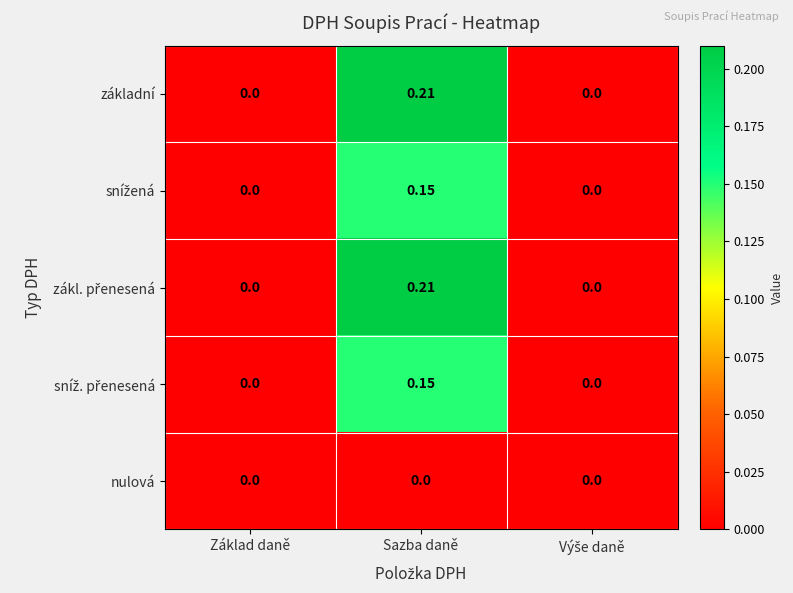

How many distinct data groups are displayed?

5